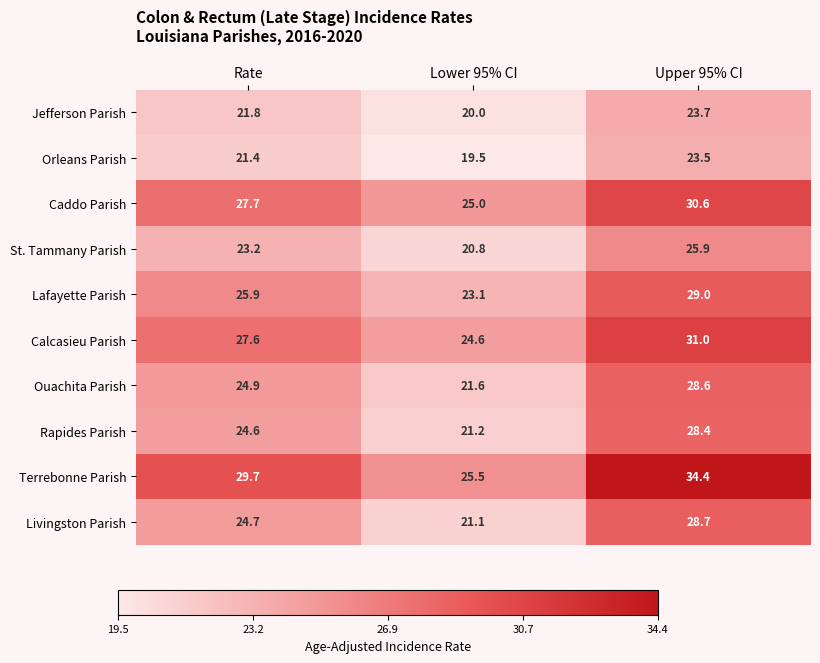

Which series has the widest spread of values?

Terrebonne Parish